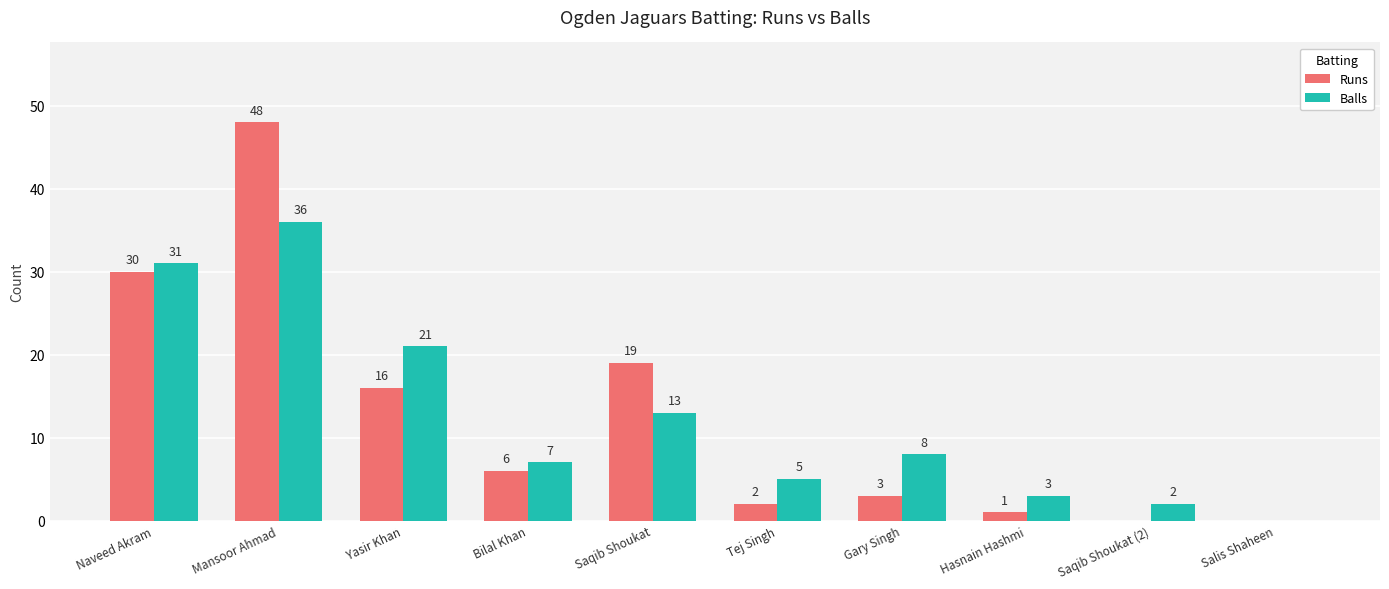

Which series has the largest total across all categories?

Balls